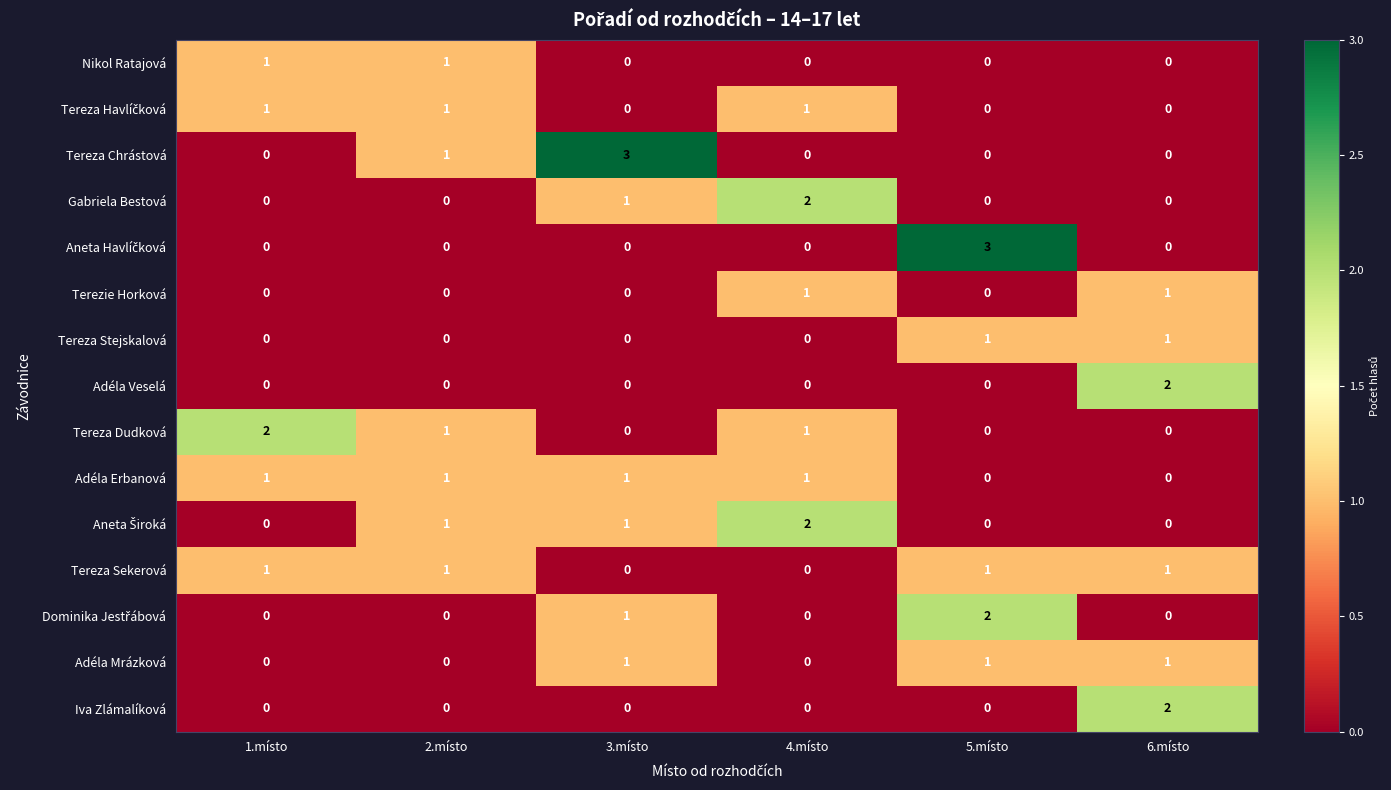

True or false: Iva Zlámalíková has a value of 0 at 5.místo.

True